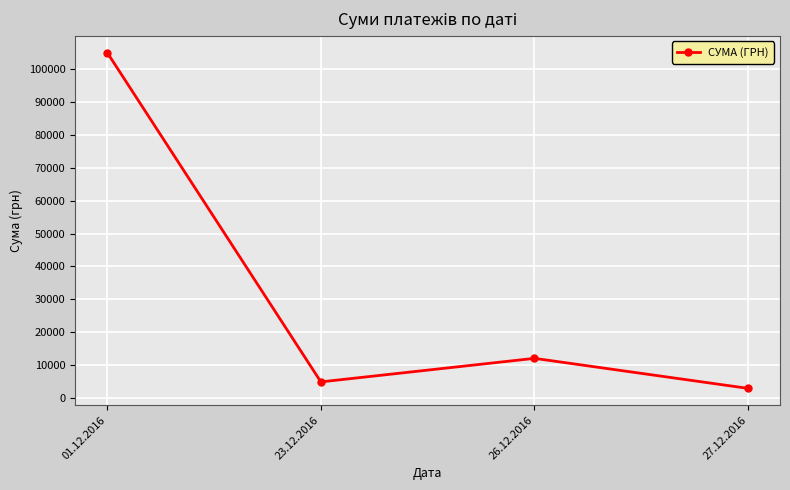

How many categories are shown in the chart?

4